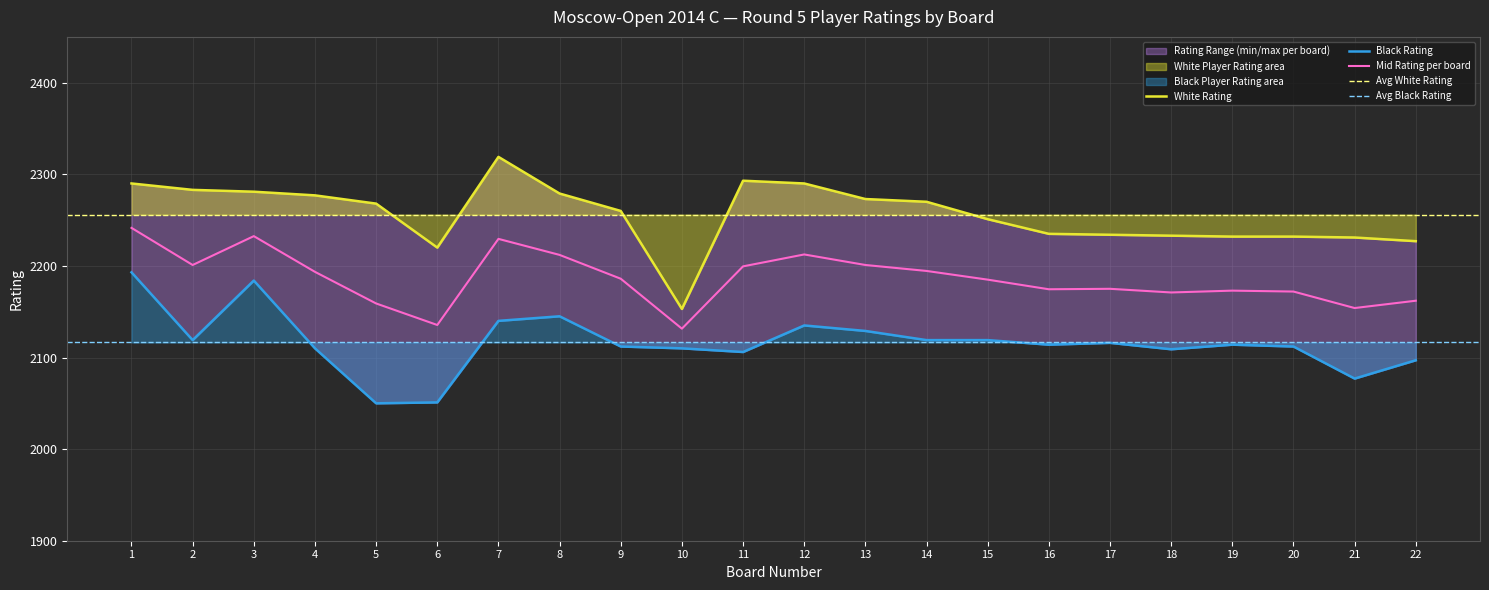

True or false: Black Rating and White Rating intersect in this chart.

False